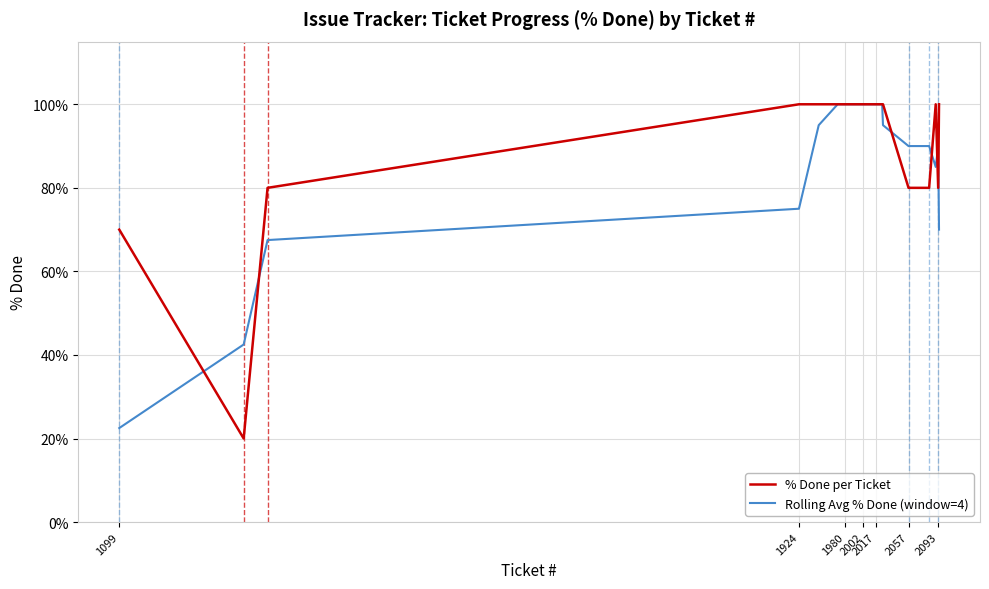

What is the lowest value of the % Done per Ticket series?

20.0